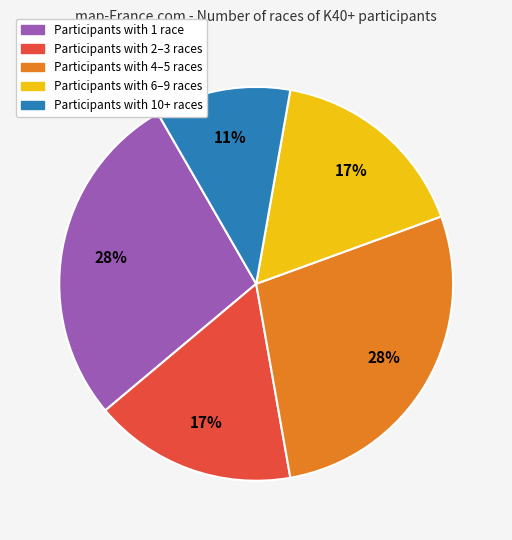

Is there a majority slice in this chart?

No